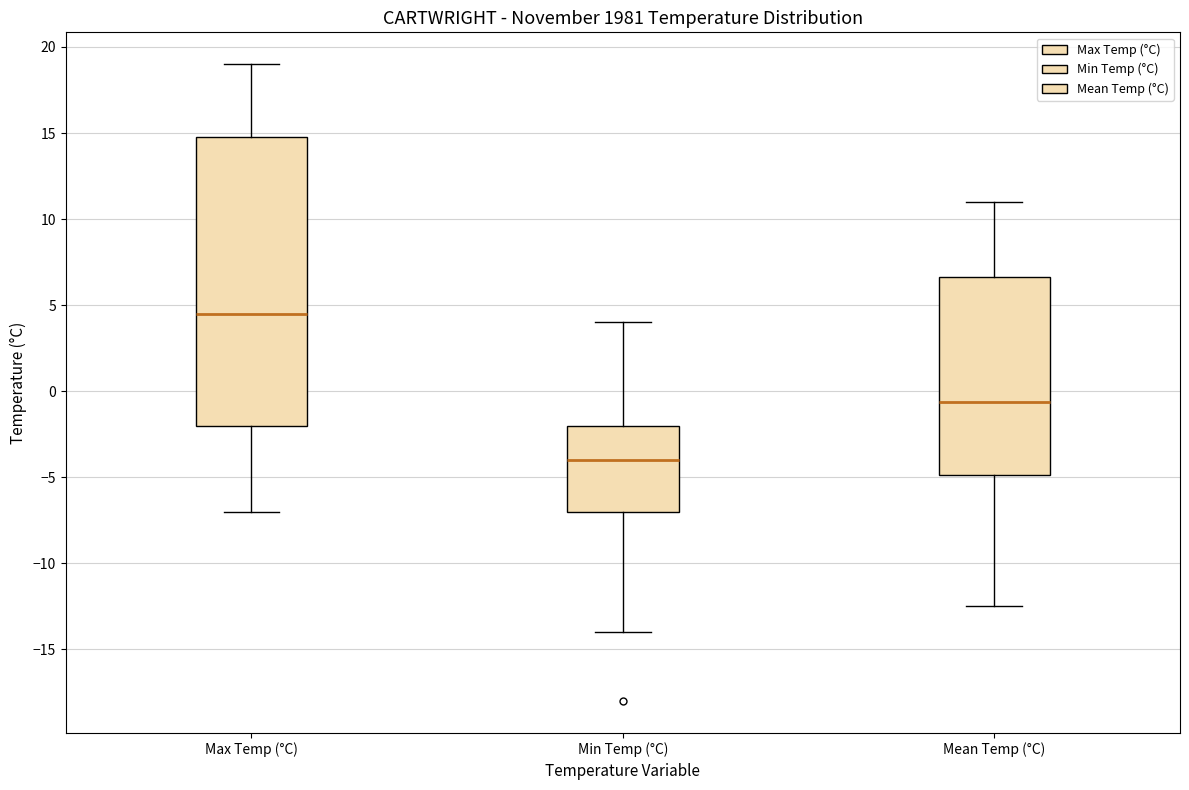

Where is the lower edge of the box for Max Temp (°C) on the y-axis? The values are not printed on the chart, so give them approximately, as read against the axis.

-2.0